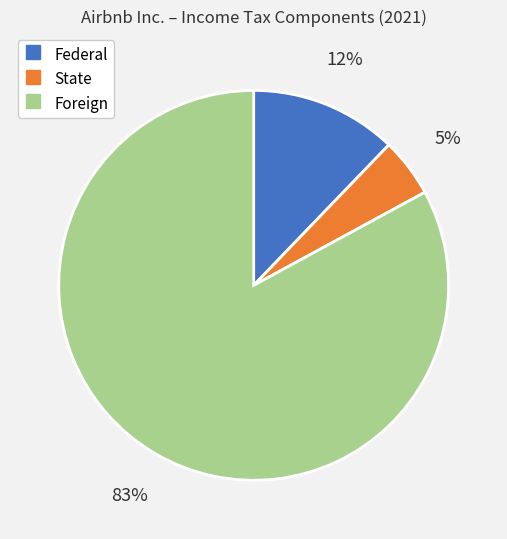

Is there any slice that represents more than half of the pie?

Yes